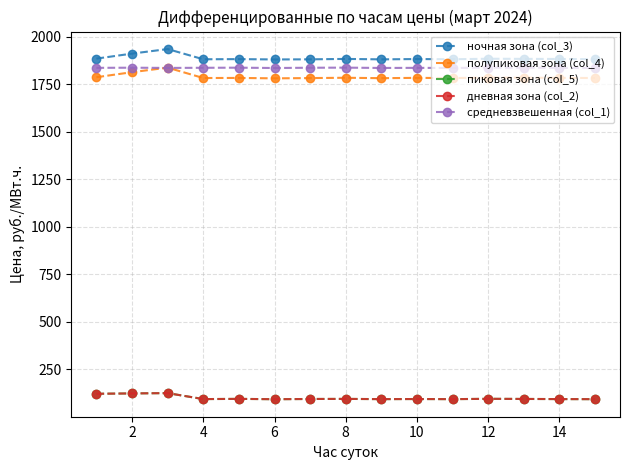

At how many categories does at least one series exceed 1041?

15